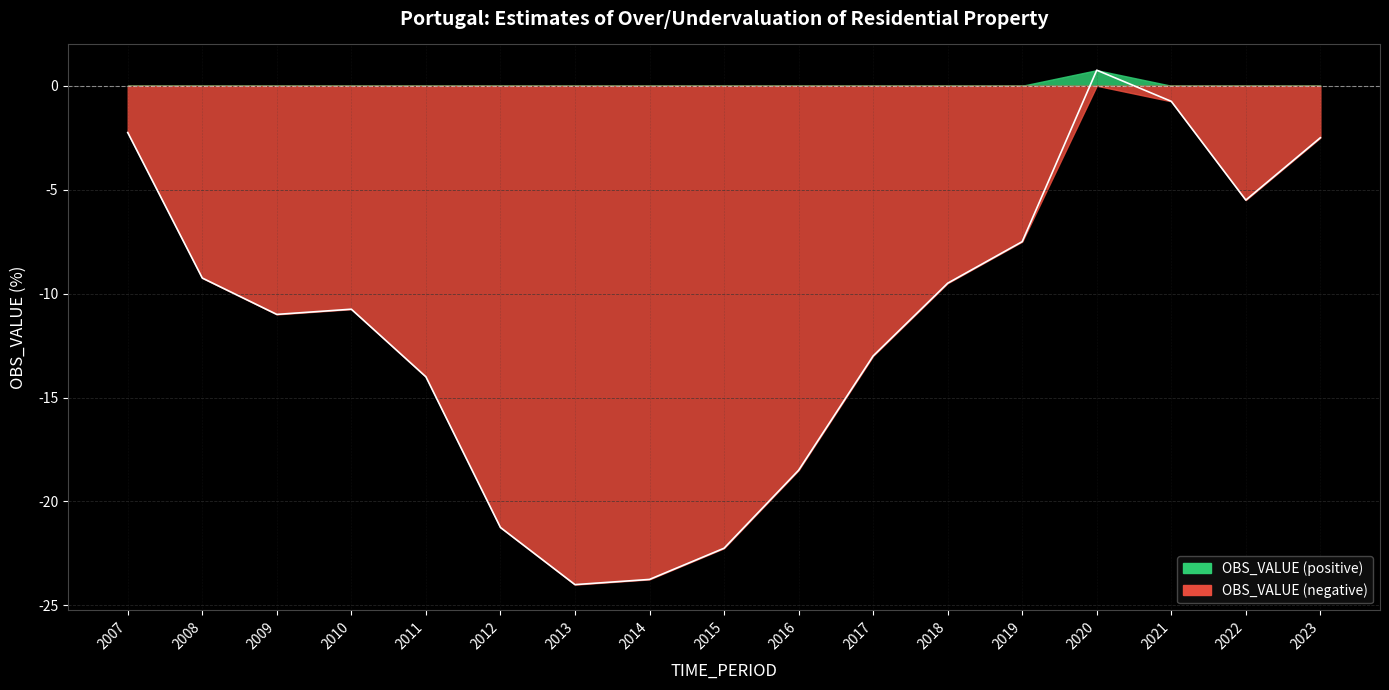

Where is the data nearest to the value -11?

2009